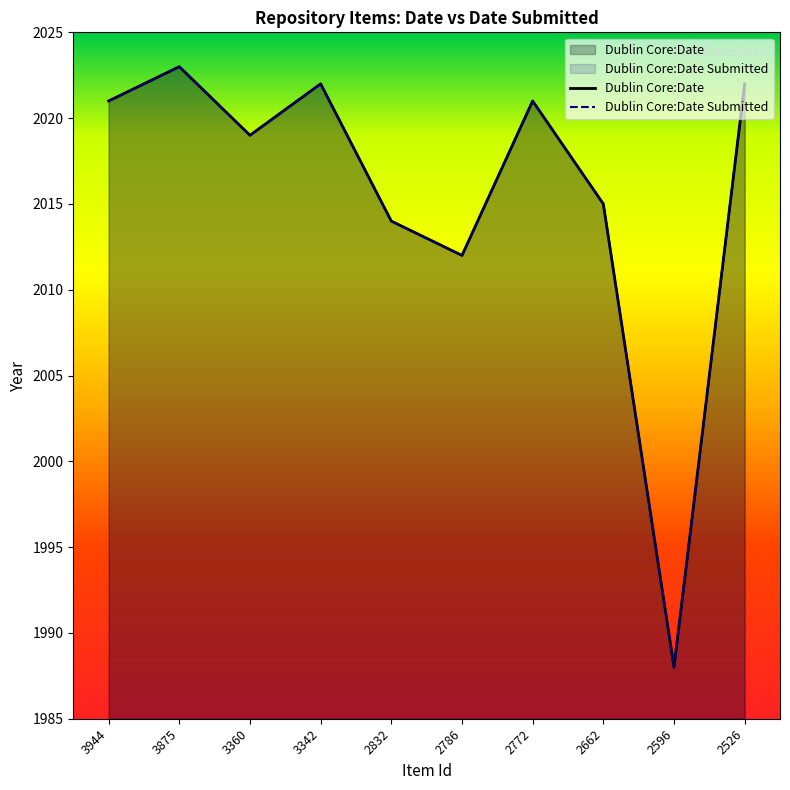

What is the difference between the maximum and minimum values in the Dublin Core:Date Submitted series?

35